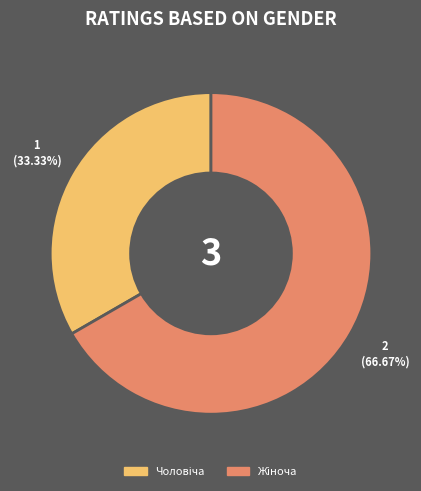

Does any single category account for the majority?

Yes